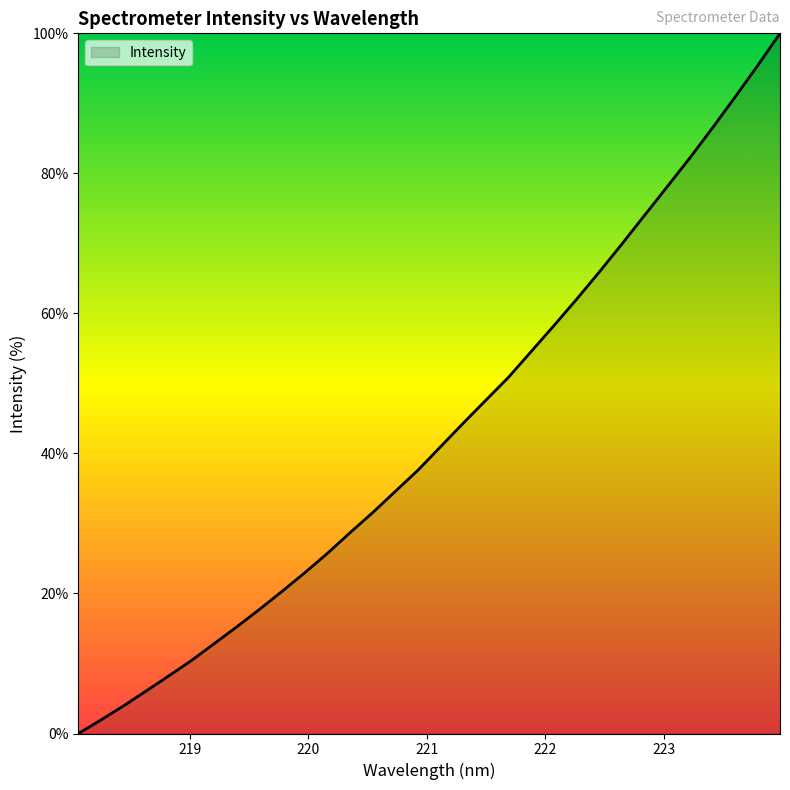

What is the maximum value shown in the chart?

100.0